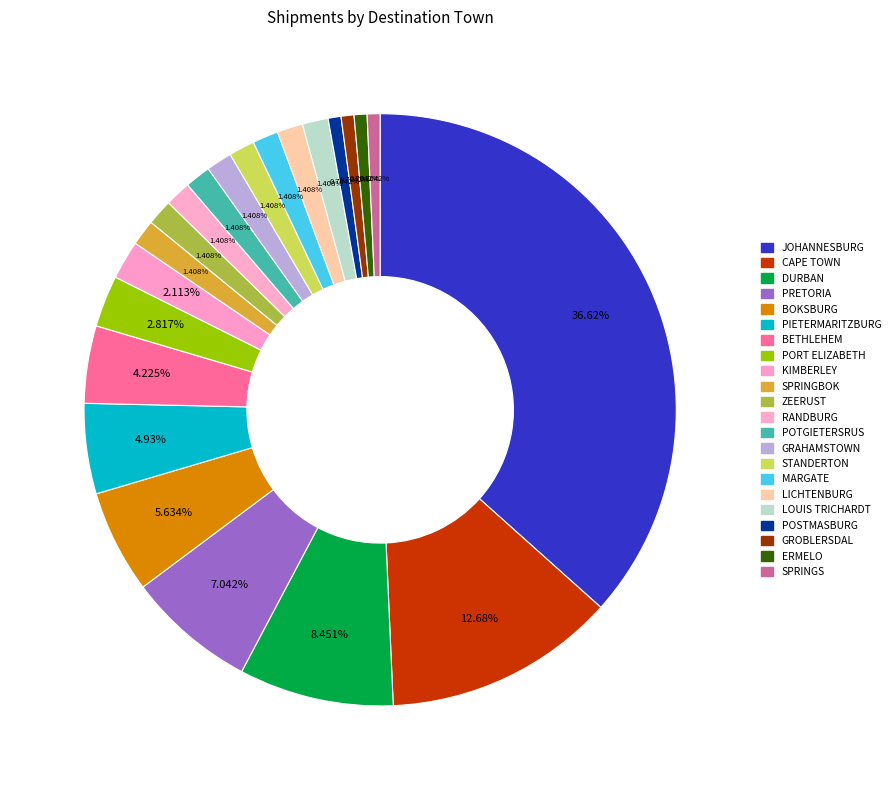

How many slices are in this pie chart?

22